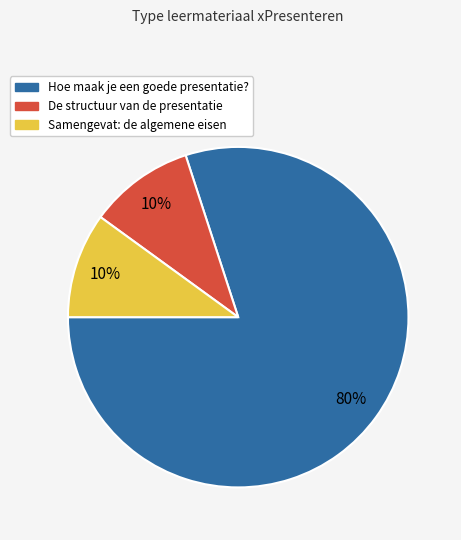

Does any single category account for the majority?

Yes